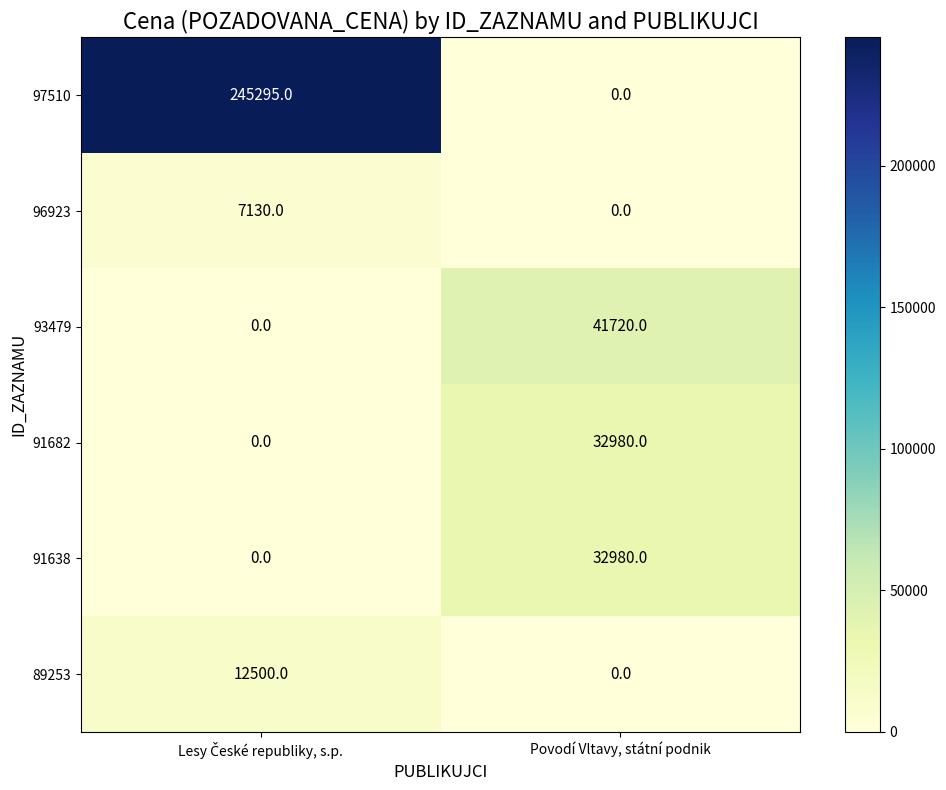

What is the sum of all 96923 values?

7130